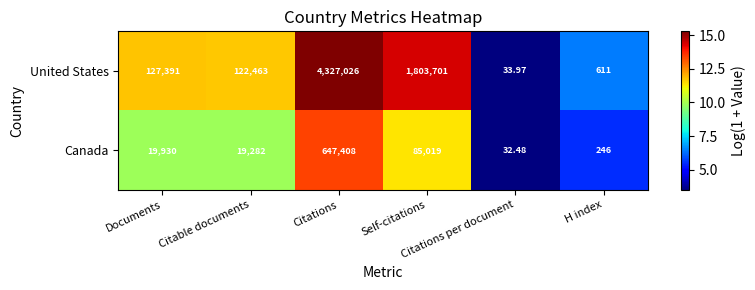

Which series has the largest total across all categories?

United States